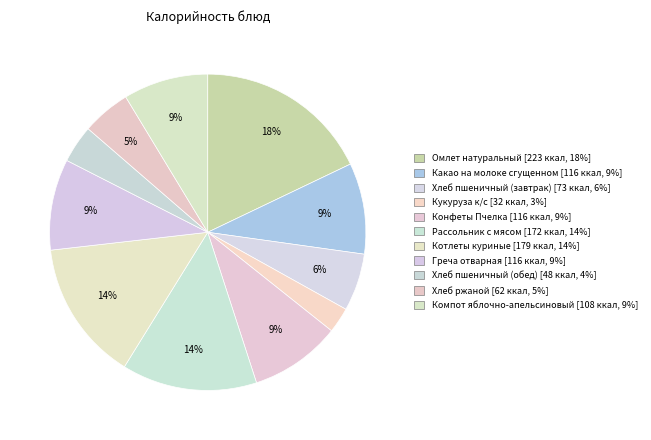

Is it true that Конфеты Пчелка is 3% of the pie?

False